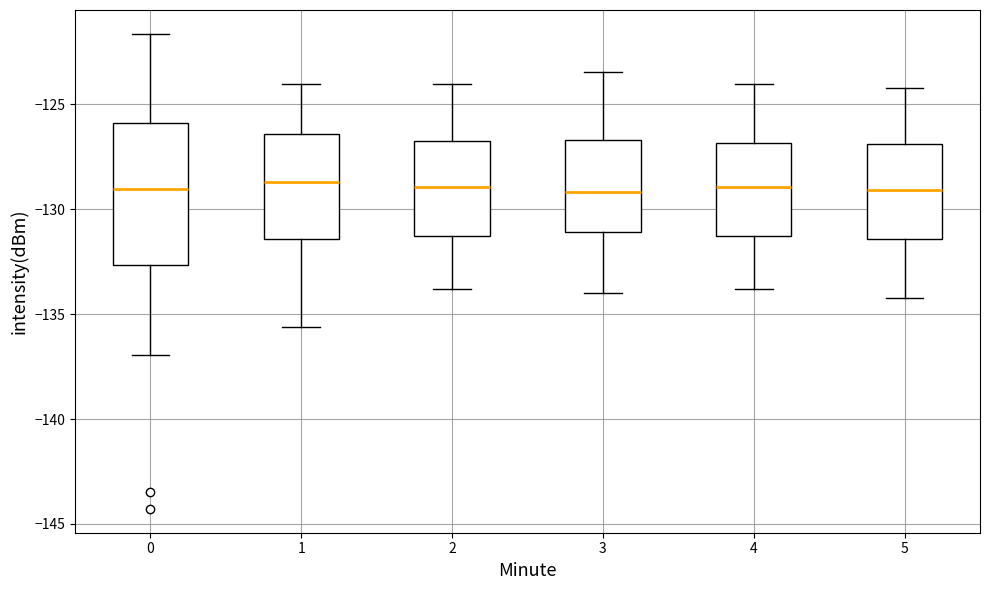

Reading left to right, transcribe this box plot: for each box, give where its median line is, the range the box spans, and where its two whiskers end, as read against the y-axis. The values are not printed on the chart, so give them approximately, as read against the axis.

0: median -129.0, box -132.5 to -126.0, whiskers -137.0 to -121.5
1: median -128.5, box -131.5 to -126.5, whiskers -135.5 to -124.0
2: median -129.0, box -131.5 to -126.5, whiskers -134.0 to -124.0
3: median -129.0, box -131.0 to -126.5, whiskers -134.0 to -123.5
4: median -129.0, box -131.5 to -127.0, whiskers -134.0 to -124.0
5: median -129.0, box -131.5 to -127.0, whiskers -134.0 to -124.0